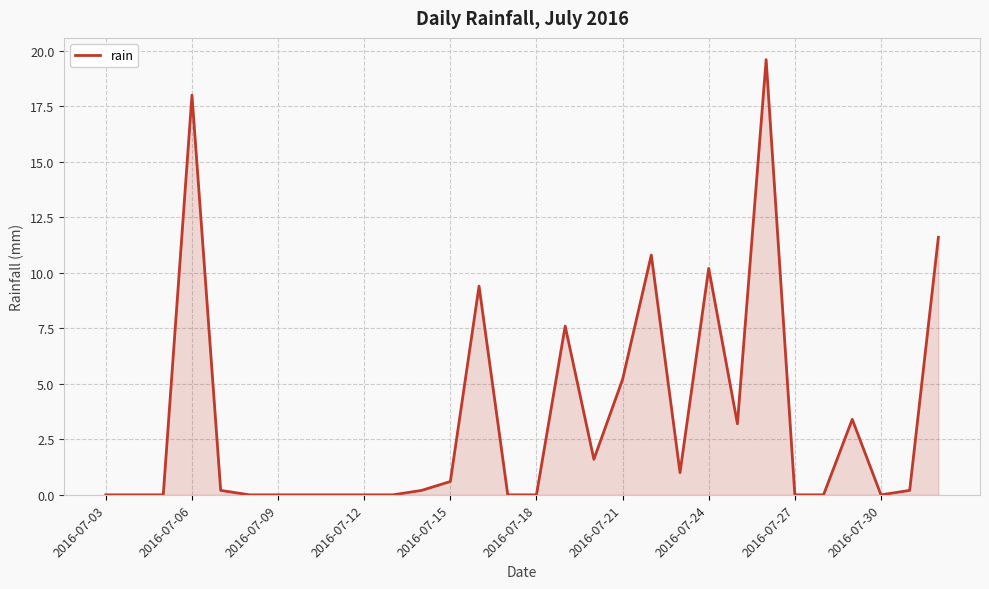

Does the chart display data point markers on the line(s)?

No